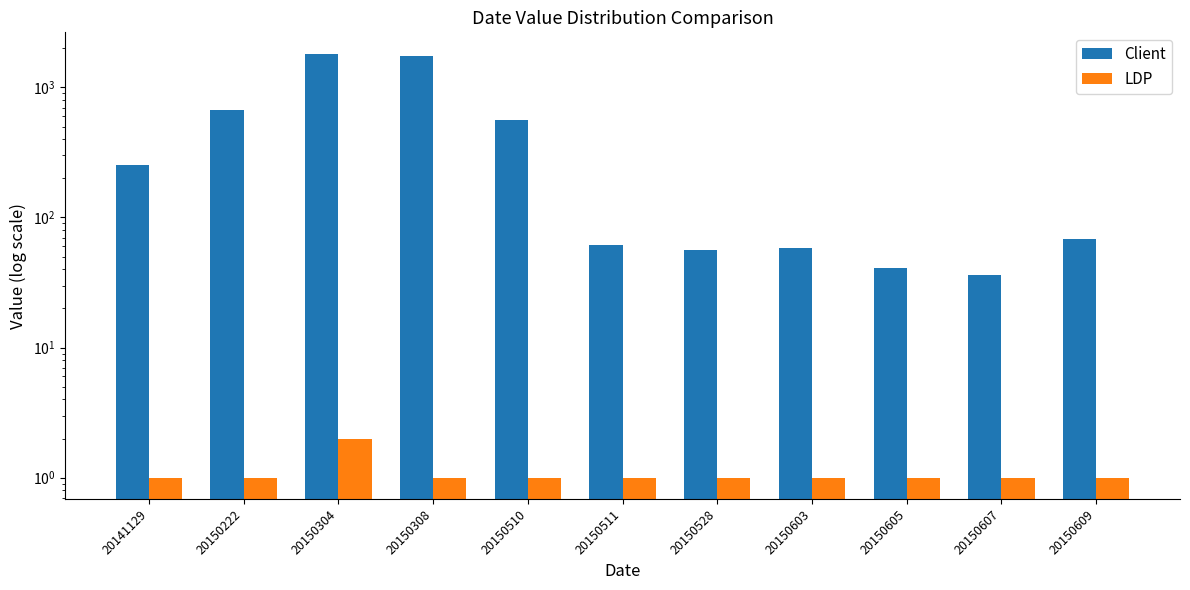

Rank the series at 20150222 from lowest to highest value.

LDP, Client